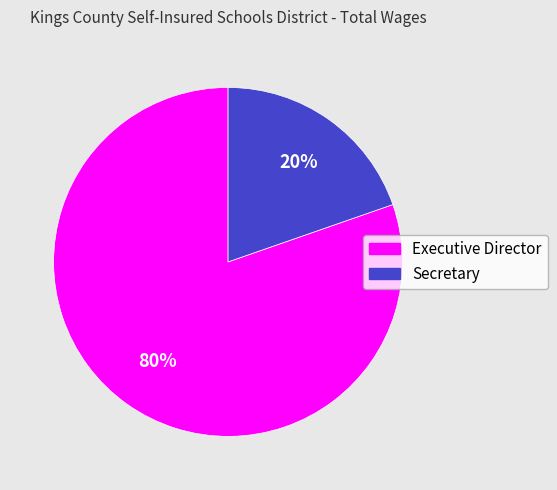

What is the smallest slice in the pie chart?

Secretary